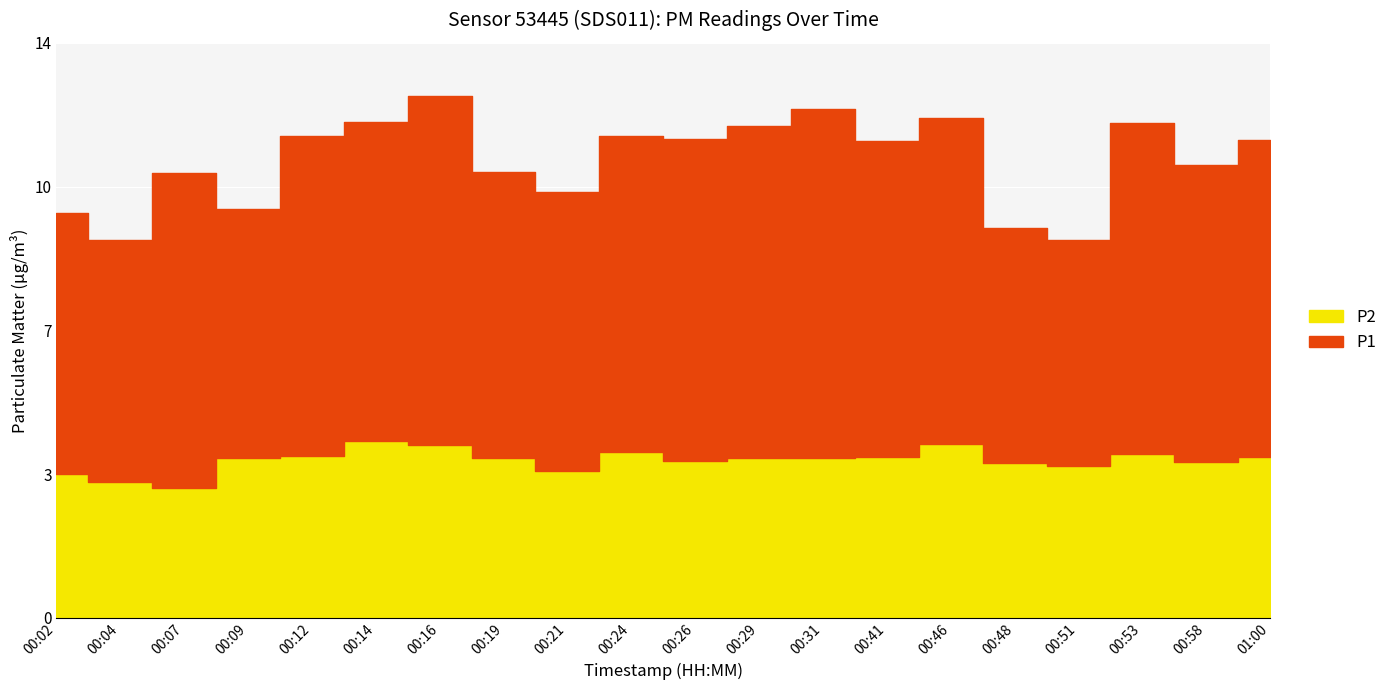

True or false: the data shows 5.6 at 00:51.

False